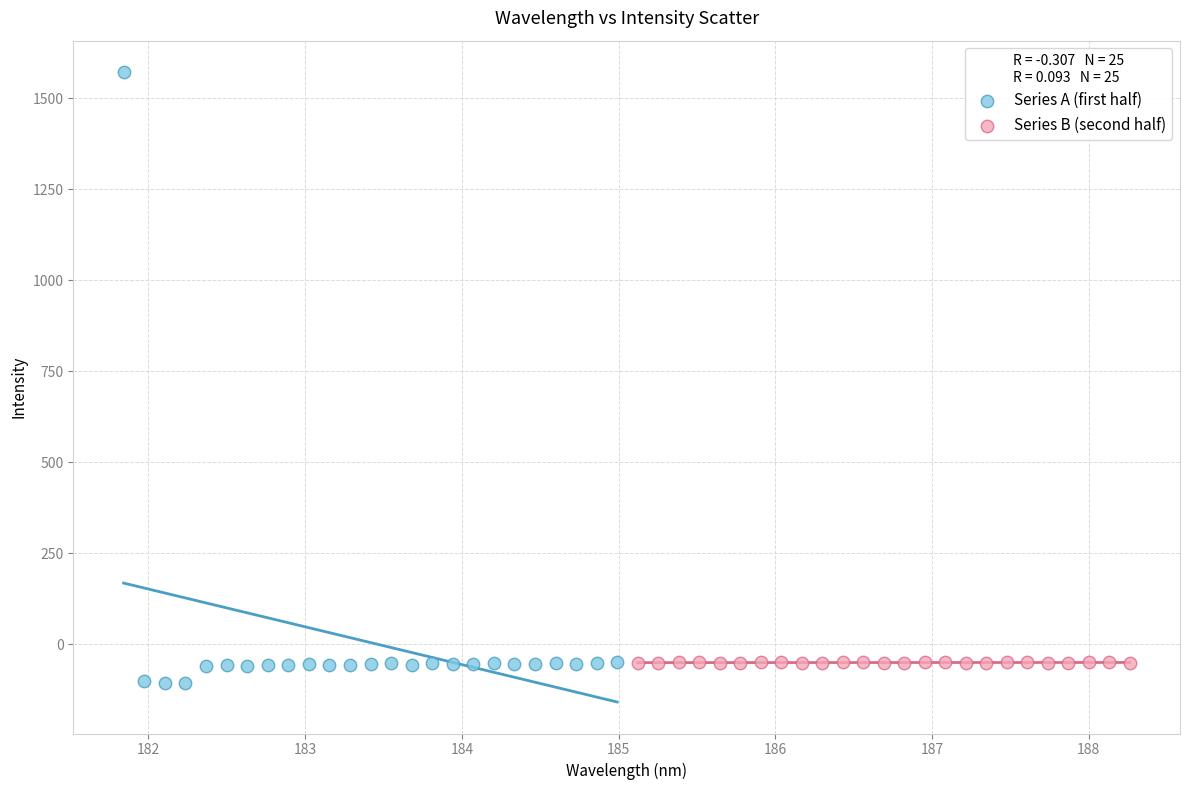

Which series has the widest spread of Y values?

Series A (first half)